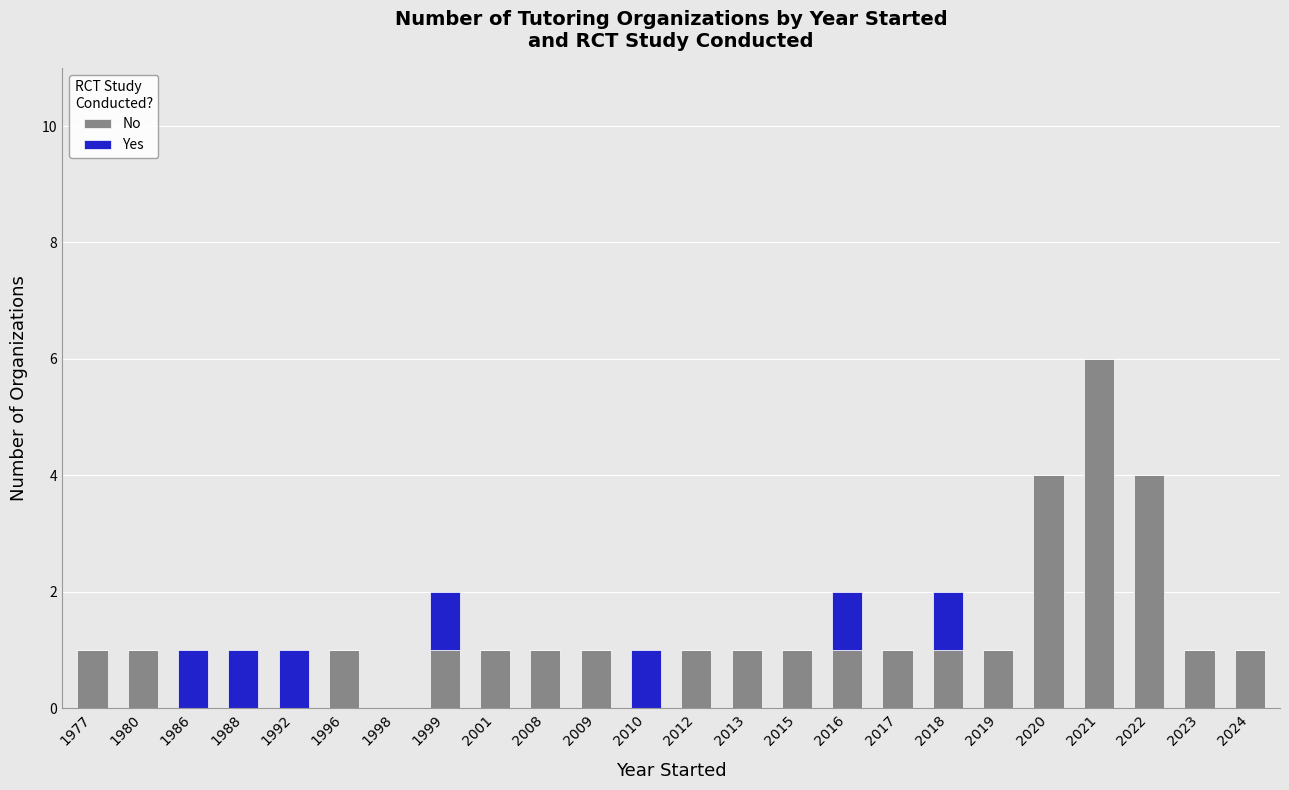

True or false: No has a value of -4 at 1986.

False